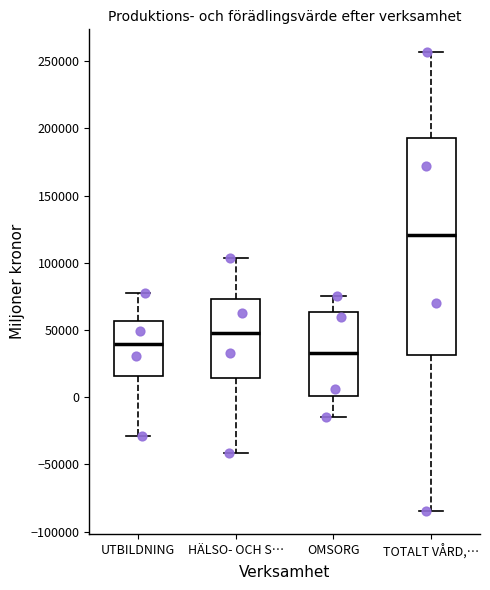

Which box has the lowest median line?

OMSORG